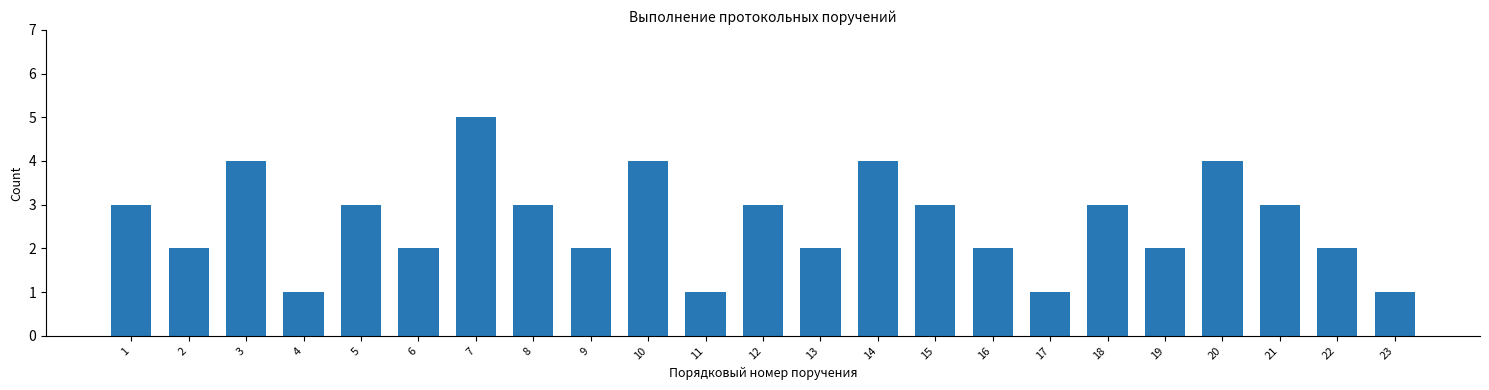

Reading right to left, transcribe all the data shown in this chart.

23=1	22=2	21=3	20=4	19=2	18=3	17=1	16=2	15=3	14=4	13=2	12=3	11=1	10=4	9=2	8=3	7=5	6=2	5=3	4=1	3=4	2=2	1=3